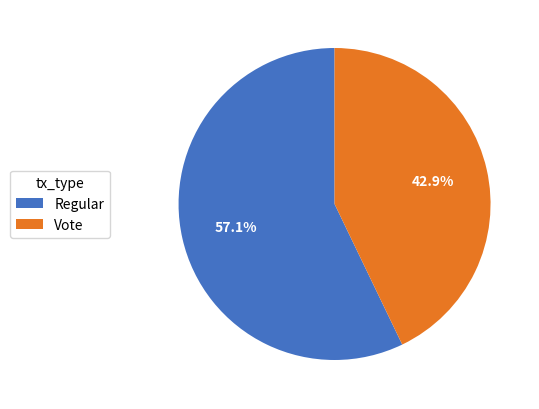

Approximately how many times larger is the value at Regular compared to Vote?

1.3